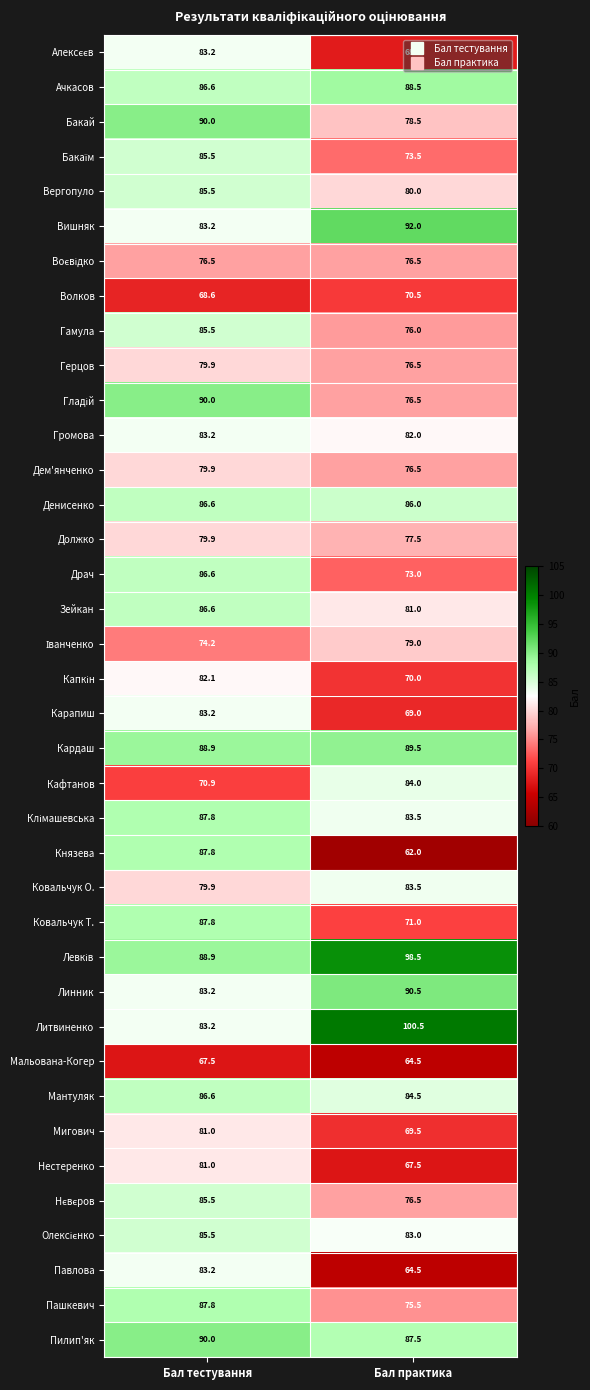

Which series changed the most between Бал тестування and Бал практика?

Князева